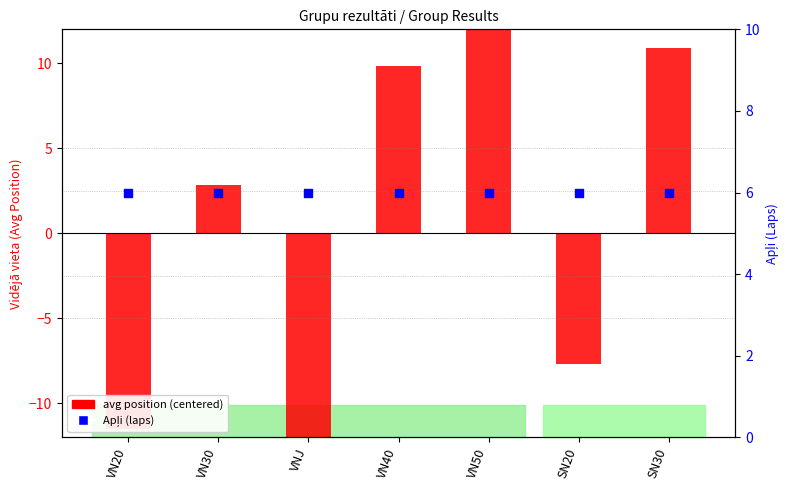

Which series has the largest total across all categories?

Apļi (laps)